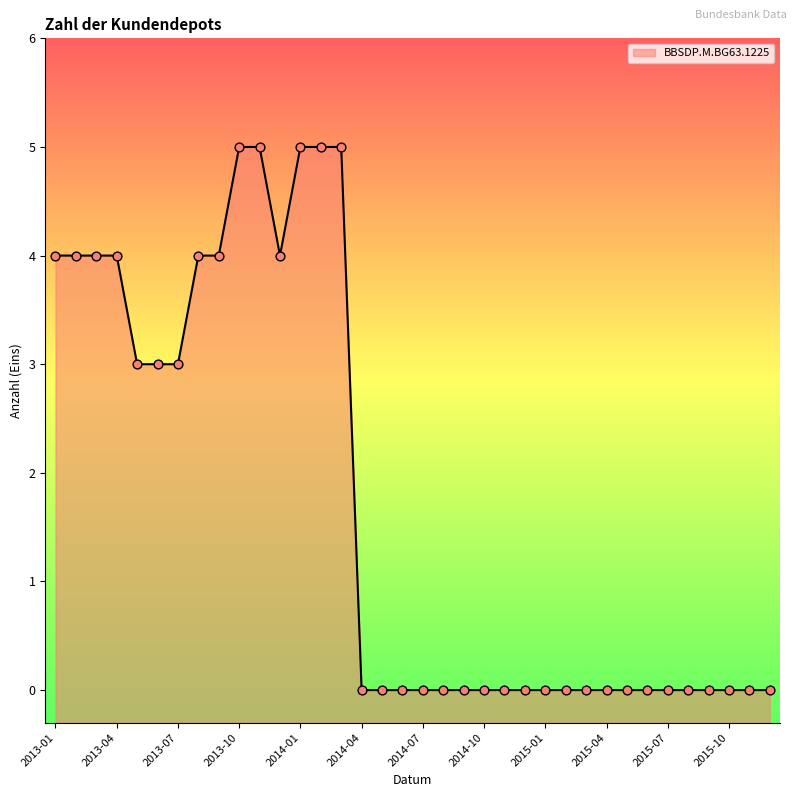

Which has a higher value, 2014-11 or 2015-01?

2014-11